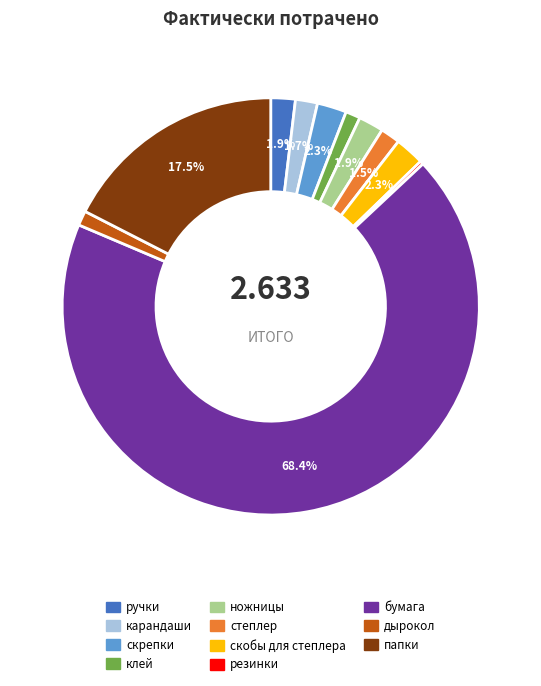

Is there any slice that represents more than half of the pie?

Yes